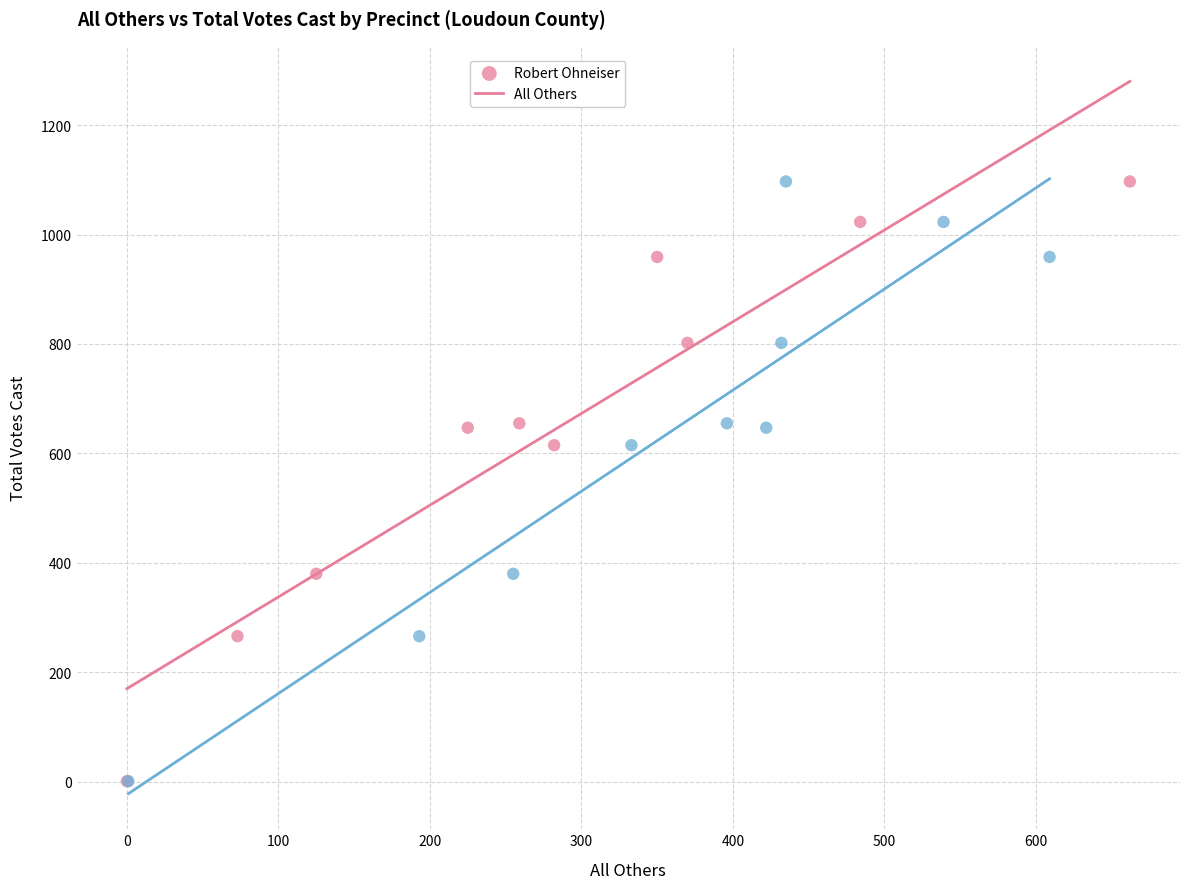

What are all the series names shown in the legend?

Robert Ohneiser, All Others